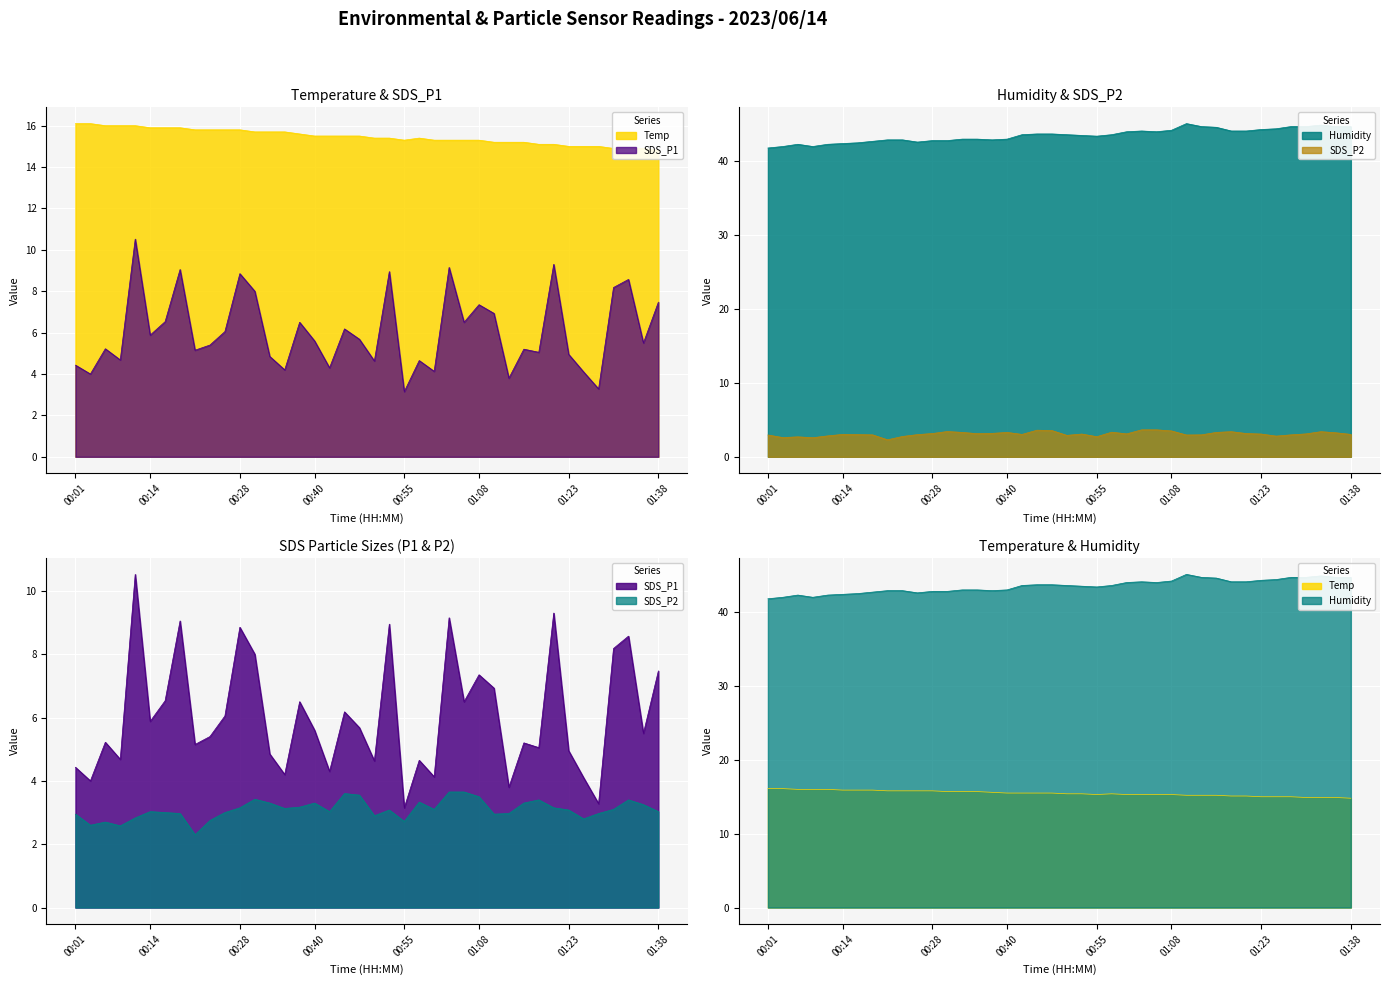

True or false: SDS_P2 and Temp cross at least once.

False